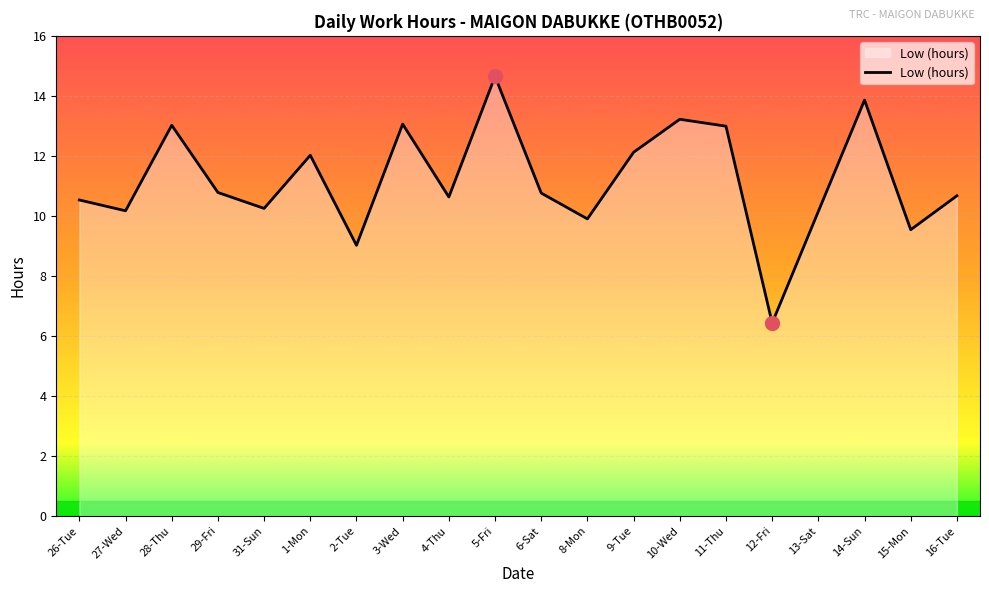

What is the difference between the values at 6-Sat and 10-Wed?

2.5